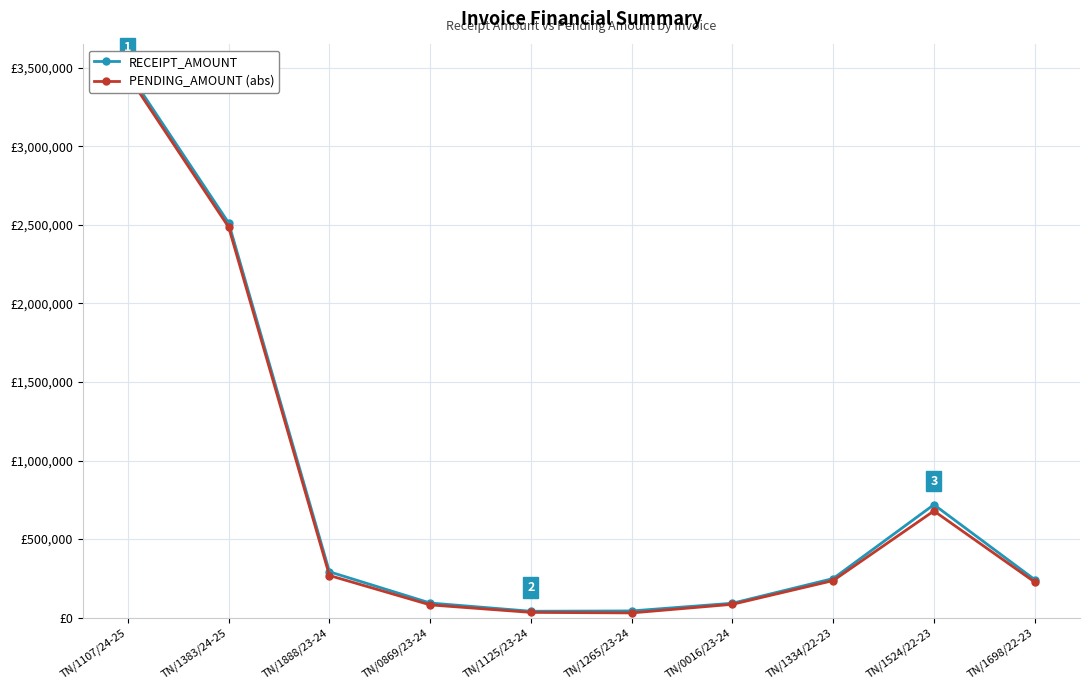

Reading left to right, list all the values displayed in this chart.

RECEIPT_AMOUNT: TN/1107/24-25=3477096	TN/1383/24-25=2512524	TN/1888/23-24=291577	TN/0869/23-24=92708	TN/1125/23-24=40255	TN/1265/23-24=42330	TN/0016/23-24=91344	TN/1334/22-23=248659	TN/1524/22-23=719088	TN/1698/22-23=242004
PENDING_AMOUNT (abs): TN/1107/24-25=3452457	TN/1383/24-25=2485818	TN/1888/23-24=267910	TN/0869/23-24=80883	TN/1125/23-24=33067	TN/1265/23-24=29732	TN/0016/23-24=84548	TN/1334/22-23=235599	TN/1524/22-23=678960	TN/1698/22-23=226570